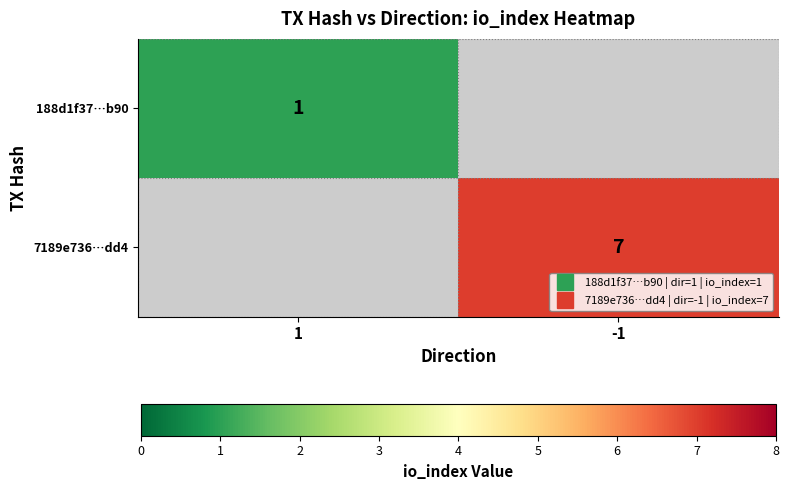

How many positive values does the 188d1f37…b90 series have?

1